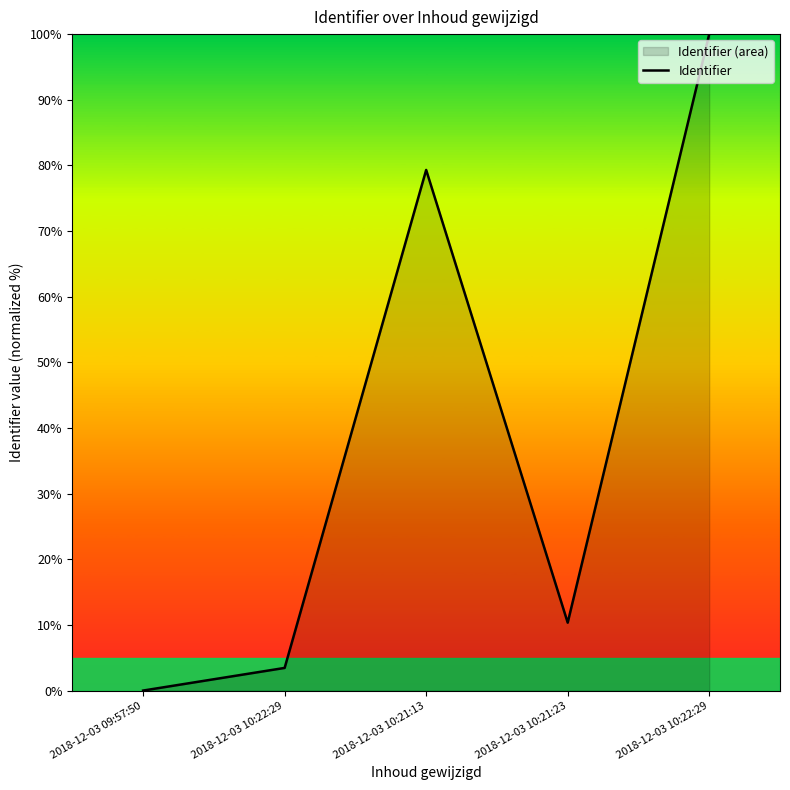

What is the sum of the values at 2018-12-03 10:21:13 and 2018-12-03 10:22:29?

179.3